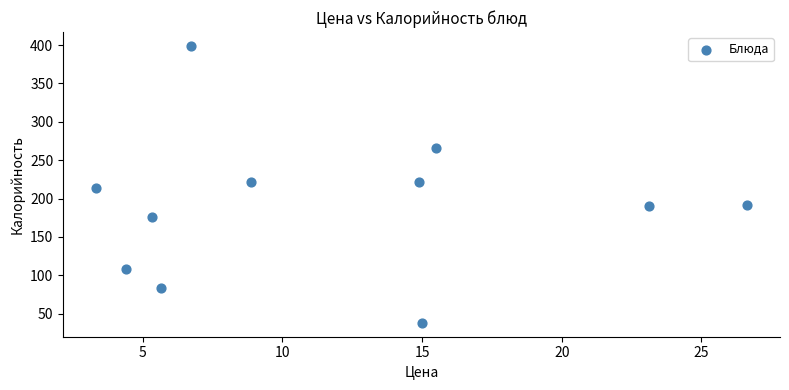

What is the average X value?

11.8